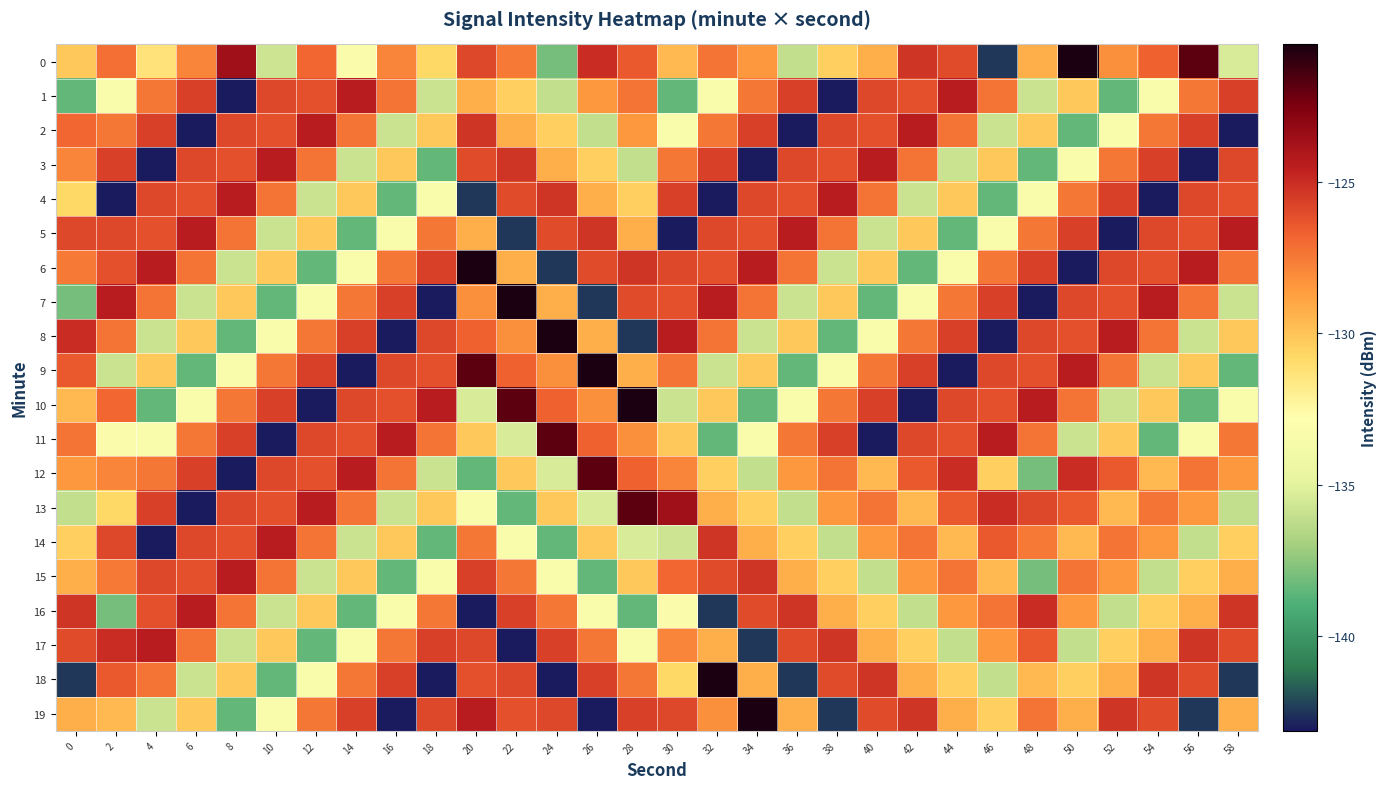

Reading left to right, list all the values displayed in this chart.

0: 0=-130.1	2=-127.1	4=-131.3	6=-127.8	8=-123.6	10=-135.8	12=-126.9	14=-133.3	16=-127.9	18=-130.8	20=-125.9	22=-127.5	24=-138.0	26=-125.0	28=-126.5	30=-129.6	32=-127.3	34=-128.5	36=-136.1	38=-130.4	40=-129.3	42=-125.3	44=-126.0	46=-142.5	48=-129.3	50=-120.5	52=-128.2	54=-126.7	56=-121.8	58=-135.4
1: 0=-138.4	2=-133.3	4=-127.4	6=-125.7	8=-143.1	10=-126.0	12=-126.2	14=-124.4	16=-127.3	18=-135.8	20=-129.3	22=-130.4	24=-136.1	26=-128.5	28=-127.3	30=-138.4	32=-133.3	34=-127.4	36=-125.7	38=-143.1	40=-126.0	42=-126.2	44=-124.4	46=-127.3	48=-135.8	50=-130.1	52=-138.4	54=-133.3	56=-127.4	58=-125.7
2: 0=-126.9	2=-127.4	4=-125.7	6=-143.1	8=-126.0	10=-126.2	12=-124.4	14=-127.3	16=-135.8	18=-130.1	20=-125.3	22=-129.3	24=-130.4	26=-136.1	28=-128.5	30=-133.3	32=-127.4	34=-125.7	36=-143.1	38=-126.0	40=-126.2	42=-124.4	44=-127.3	46=-135.8	48=-130.1	50=-138.4	52=-133.3	54=-127.4	56=-125.7	58=-143.1
3: 0=-127.9	2=-125.7	4=-143.1	6=-126.0	8=-126.2	10=-124.4	12=-127.3	14=-135.8	16=-130.1	18=-138.4	20=-126.0	22=-125.3	24=-129.3	26=-130.4	28=-136.1	30=-127.4	32=-125.7	34=-143.1	36=-126.0	38=-126.2	40=-124.4	42=-127.3	44=-135.8	46=-130.1	48=-138.4	50=-133.3	52=-127.4	54=-125.7	56=-143.1	58=-126.0
4: 0=-130.8	2=-143.1	4=-126.0	6=-126.2	8=-124.4	10=-127.3	12=-135.8	14=-130.1	16=-138.4	18=-133.3	20=-142.5	22=-126.0	24=-125.3	26=-129.3	28=-130.4	30=-125.7	32=-143.1	34=-126.0	36=-126.2	38=-124.4	40=-127.3	42=-135.8	44=-130.1	46=-138.4	48=-133.3	50=-127.4	52=-125.7	54=-143.1	56=-126.0	58=-126.2
5: 0=-125.9	2=-126.0	4=-126.2	6=-124.4	8=-127.3	10=-135.8	12=-130.1	14=-138.4	16=-133.3	18=-127.4	20=-129.3	22=-142.5	24=-126.0	26=-125.3	28=-129.3	30=-143.1	32=-126.0	34=-126.2	36=-124.4	38=-127.3	40=-135.8	42=-130.1	44=-138.4	46=-133.3	48=-127.4	50=-125.7	52=-143.1	54=-126.0	56=-126.2	58=-124.4
6: 0=-127.5	2=-126.2	4=-124.4	6=-127.3	8=-135.8	10=-130.1	12=-138.4	14=-133.3	16=-127.4	18=-125.7	20=-120.5	22=-129.3	24=-142.5	26=-126.0	28=-125.3	30=-126.0	32=-126.2	34=-124.4	36=-127.3	38=-135.8	40=-130.1	42=-138.4	44=-133.3	46=-127.4	48=-125.7	50=-143.1	52=-126.0	54=-126.2	56=-124.4	58=-127.3
7: 0=-138.0	2=-124.4	4=-127.3	6=-135.8	8=-130.1	10=-138.4	12=-133.3	14=-127.4	16=-125.7	18=-143.1	20=-128.2	22=-120.5	24=-129.3	26=-142.5	28=-126.0	30=-126.2	32=-124.4	34=-127.3	36=-135.8	38=-130.1	40=-138.4	42=-133.3	44=-127.4	46=-125.7	48=-143.1	50=-126.0	52=-126.2	54=-124.4	56=-127.3	58=-135.8
8: 0=-125.0	2=-127.3	4=-135.8	6=-130.1	8=-138.4	10=-133.3	12=-127.4	14=-125.7	16=-143.1	18=-126.0	20=-126.7	22=-128.2	24=-120.5	26=-129.3	28=-142.5	30=-124.4	32=-127.3	34=-135.8	36=-130.1	38=-138.4	40=-133.3	42=-127.4	44=-125.7	46=-143.1	48=-126.0	50=-126.2	52=-124.4	54=-127.3	56=-135.8	58=-130.1
9: 0=-126.5	2=-135.8	4=-130.1	6=-138.4	8=-133.3	10=-127.4	12=-125.7	14=-143.1	16=-126.0	18=-126.2	20=-121.8	22=-126.7	24=-128.2	26=-120.5	28=-129.3	30=-127.3	32=-135.8	34=-130.1	36=-138.4	38=-133.3	40=-127.4	42=-125.7	44=-143.1	46=-126.0	48=-126.2	50=-124.4	52=-127.3	54=-135.8	56=-130.1	58=-138.4
10: 0=-129.6	2=-126.9	4=-138.4	6=-133.3	8=-127.4	10=-125.7	12=-143.1	14=-126.0	16=-126.2	18=-124.4	20=-135.4	22=-121.8	24=-126.7	26=-128.2	28=-120.5	30=-135.8	32=-130.1	34=-138.4	36=-133.3	38=-127.4	40=-125.7	42=-143.1	44=-126.0	46=-126.2	48=-124.4	50=-127.3	52=-135.8	54=-130.1	56=-138.4	58=-133.3
11: 0=-127.3	2=-133.3	4=-133.3	6=-127.4	8=-125.7	10=-143.1	12=-126.0	14=-126.2	16=-124.4	18=-127.3	20=-130.1	22=-135.4	24=-121.8	26=-126.7	28=-128.2	30=-130.1	32=-138.4	34=-133.3	36=-127.4	38=-125.7	40=-143.1	42=-126.0	44=-126.2	46=-124.4	48=-127.3	50=-135.8	52=-130.1	54=-138.4	56=-133.3	58=-127.4
12: 0=-128.5	2=-127.9	4=-127.4	6=-125.7	8=-143.1	10=-126.0	12=-126.2	14=-124.4	16=-127.3	18=-135.8	20=-138.4	22=-130.1	24=-135.4	26=-121.8	28=-126.7	30=-127.8	32=-130.4	34=-136.1	36=-128.5	38=-127.3	40=-129.6	42=-126.5	44=-125.0	46=-130.5	48=-138.0	50=-125.0	52=-126.5	54=-129.6	56=-127.3	58=-128.5
13: 0=-136.1	2=-130.8	4=-125.7	6=-143.1	8=-126.0	10=-126.2	12=-124.4	14=-127.3	16=-135.8	18=-130.1	20=-133.3	22=-138.4	24=-130.1	26=-135.4	28=-121.8	30=-123.6	32=-129.3	34=-130.4	36=-136.1	38=-128.5	40=-127.3	42=-129.6	44=-126.5	46=-125.0	48=-125.9	50=-126.5	52=-129.6	54=-127.3	56=-128.5	58=-136.1
14: 0=-130.4	2=-125.9	4=-143.1	6=-126.0	8=-126.2	10=-124.4	12=-127.3	14=-135.8	16=-130.1	18=-138.4	20=-127.4	22=-133.3	24=-138.4	26=-130.1	28=-135.4	30=-135.8	32=-125.3	34=-129.3	36=-130.4	38=-136.1	40=-128.5	42=-127.3	44=-129.6	46=-126.5	48=-127.5	50=-129.6	52=-127.3	54=-128.5	56=-136.1	58=-130.4
15: 0=-129.3	2=-127.5	4=-126.0	6=-126.2	8=-124.4	10=-127.3	12=-135.8	14=-130.1	16=-138.4	18=-133.3	20=-125.7	22=-127.4	24=-133.3	26=-138.4	28=-130.1	30=-126.9	32=-126.0	34=-125.3	36=-129.3	38=-130.4	40=-136.1	42=-128.5	44=-127.3	46=-129.6	48=-138.0	50=-127.3	52=-128.5	54=-136.1	56=-130.4	58=-129.3
16: 0=-125.3	2=-138.0	4=-126.2	6=-124.4	8=-127.3	10=-135.8	12=-130.1	14=-138.4	16=-133.3	18=-127.4	20=-143.1	22=-125.7	24=-127.4	26=-133.3	28=-138.4	30=-133.3	32=-142.5	34=-126.0	36=-125.3	38=-129.3	40=-130.4	42=-136.1	44=-128.5	46=-127.3	48=-125.0	50=-128.5	52=-136.1	54=-130.4	56=-129.3	58=-125.3
17: 0=-126.0	2=-125.0	4=-124.4	6=-127.3	8=-135.8	10=-130.1	12=-138.4	14=-133.3	16=-127.4	18=-125.7	20=-126.0	22=-143.1	24=-125.7	26=-127.4	28=-133.3	30=-127.9	32=-129.3	34=-142.5	36=-126.0	38=-125.3	40=-129.3	42=-130.4	44=-136.1	46=-128.5	48=-126.5	50=-136.1	52=-130.4	54=-129.3	56=-125.3	58=-126.0
18: 0=-142.5	2=-126.5	4=-127.3	6=-135.8	8=-130.1	10=-138.4	12=-133.3	14=-127.4	16=-125.7	18=-143.1	20=-126.2	22=-126.0	24=-143.1	26=-125.7	28=-127.4	30=-130.8	32=-120.5	34=-129.3	36=-142.5	38=-126.0	40=-125.3	42=-129.3	44=-130.4	46=-136.1	48=-129.6	50=-130.4	52=-129.3	54=-125.3	56=-126.0	58=-142.5
19: 0=-129.3	2=-129.6	4=-135.8	6=-130.1	8=-138.4	10=-133.3	12=-127.4	14=-125.7	16=-143.1	18=-126.0	20=-124.4	22=-126.2	24=-126.0	26=-143.1	28=-125.7	30=-125.9	32=-128.2	34=-120.5	36=-129.3	38=-142.5	40=-126.0	42=-125.3	44=-129.3	46=-130.4	48=-127.3	50=-129.3	52=-125.3	54=-126.0	56=-142.5	58=-129.3